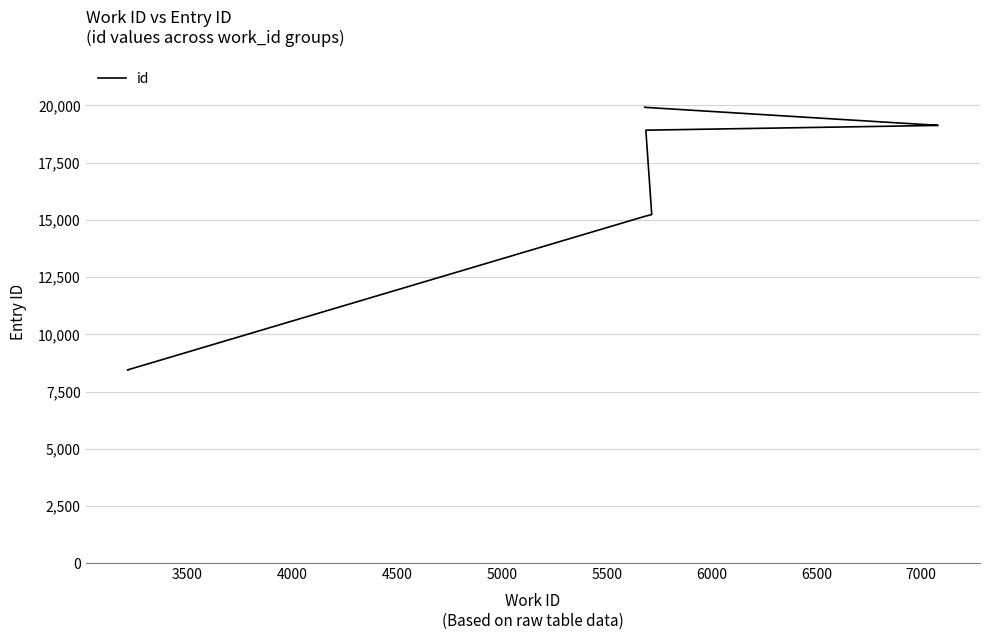

True or false: the data has more than 1 interior local peaks.

False